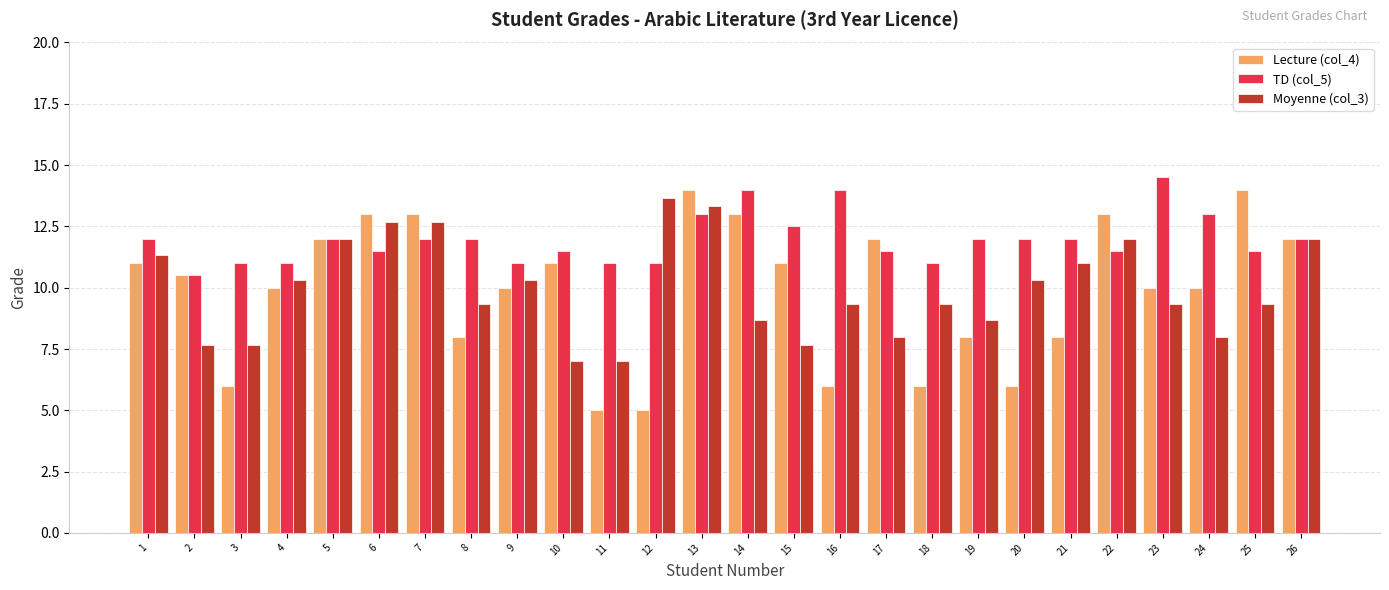

At 10, list the series in order from smallest to largest.

Moyenne (col_3), Lecture (col_4), TD (col_5)